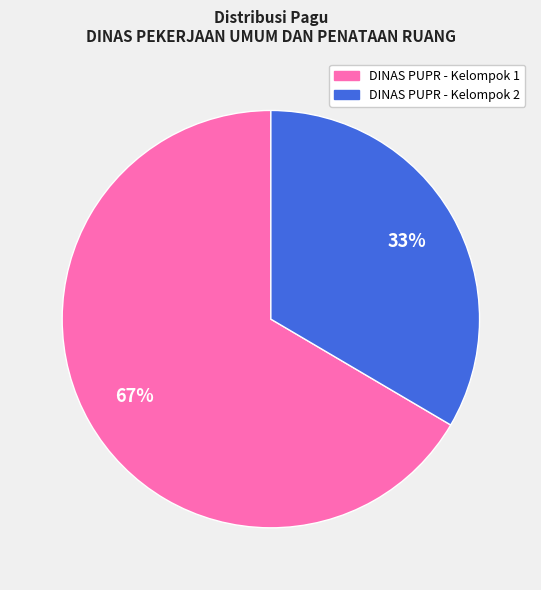

To the nearest percent, what is the average slice percentage?

50%